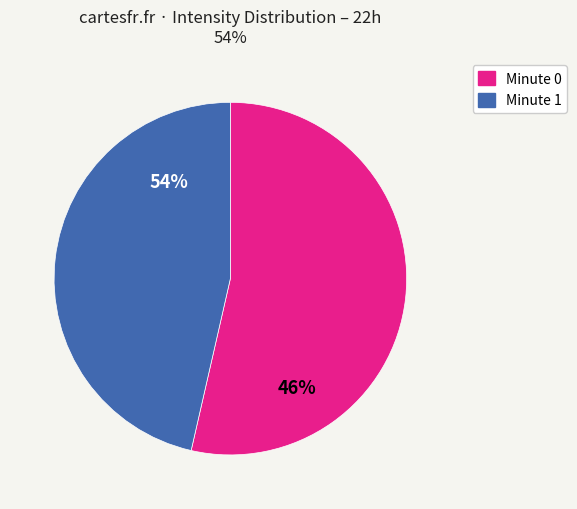

What is the largest slice in the pie chart?

Minute 0